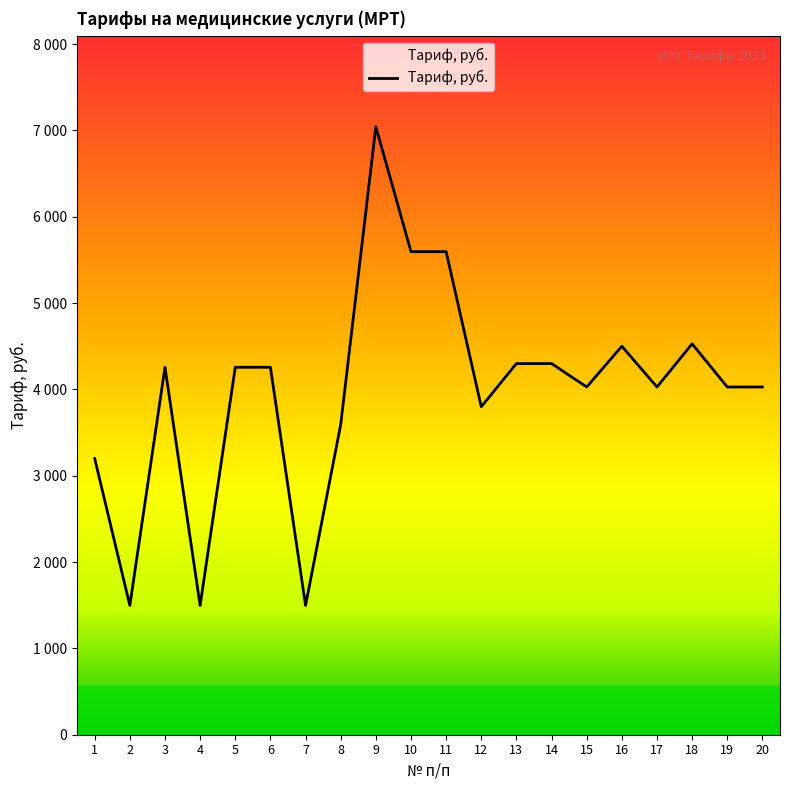

How many points are higher than both their immediate neighbors (excluding endpoints)?

4